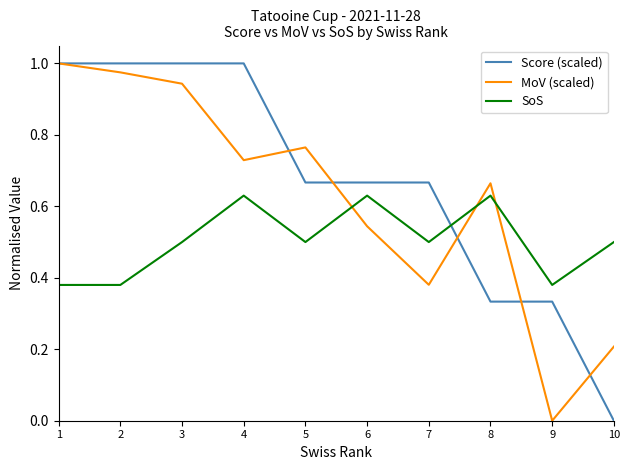

Which series ends up on top after the final intersection of SoS and MoV (scaled)?

SoS